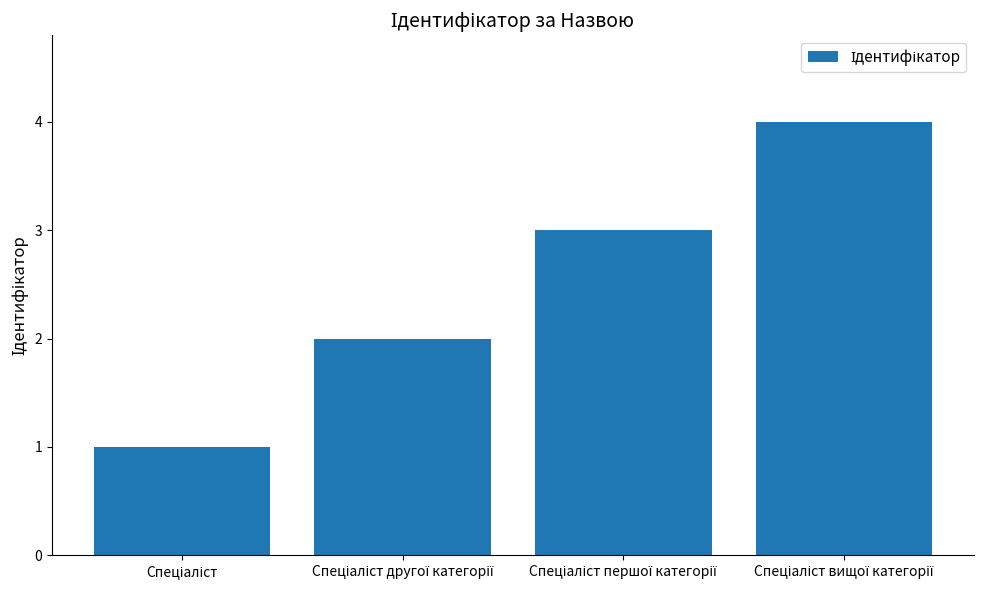

How many categories are shown in the chart?

4